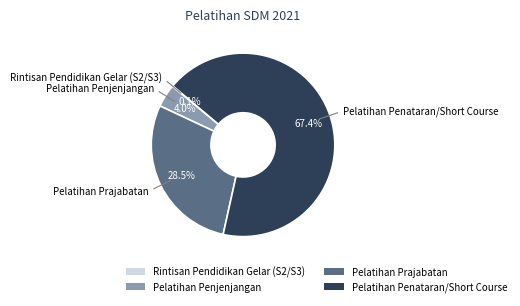

What percentage do Pelatihan Prajabatan and Pelatihan Penataran/Short Course together represent?

95.9%